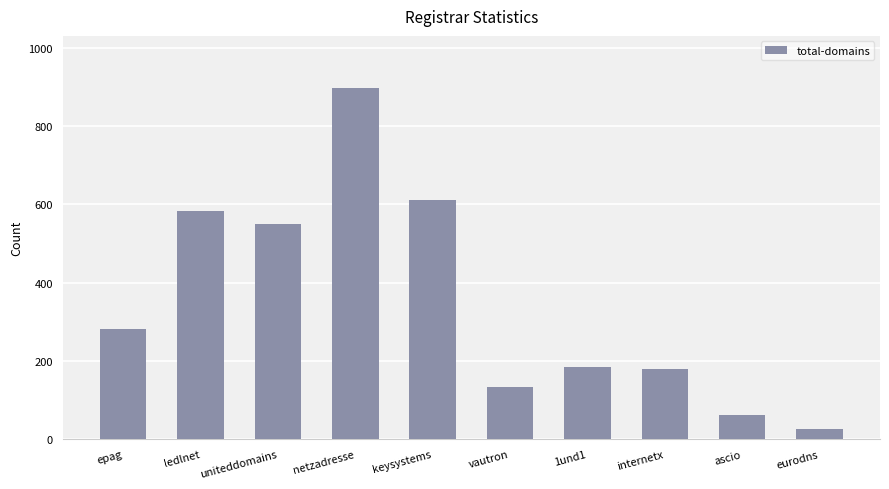

Reading left to right, extract all data points from this chart.

epag=282	ledlnet=584	uniteddomains=551	netzadresse=896	keysystems=612	vautron=132	1und1=184	internetx=179	ascio=61	eurodns=26